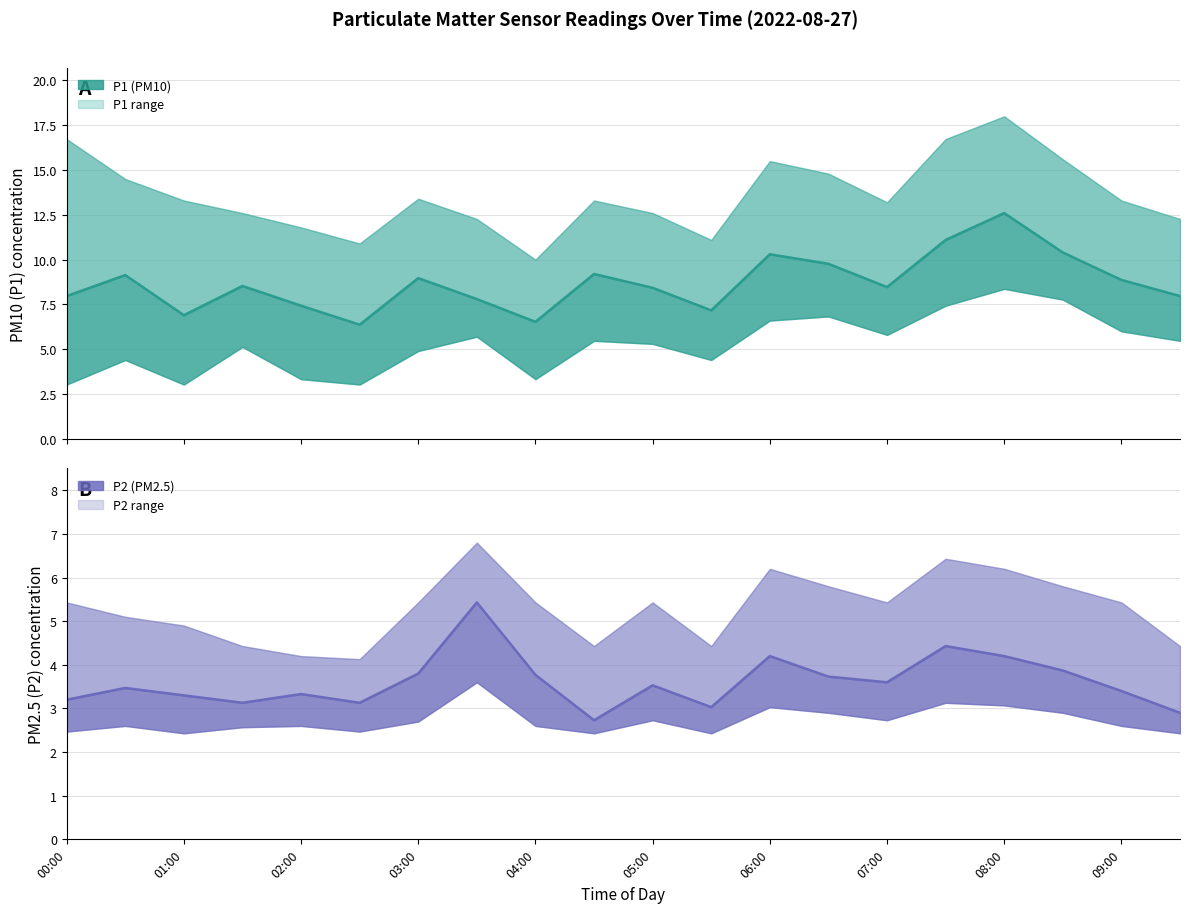

What is the total value across all series at 00:00?

38.8